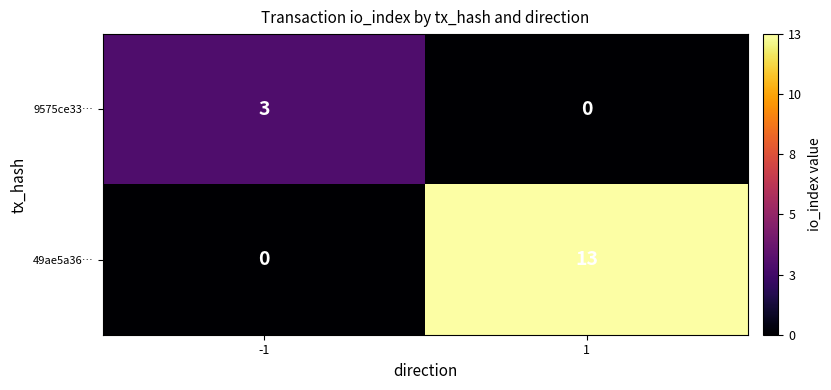

At which category is the sum across all series the highest?

1